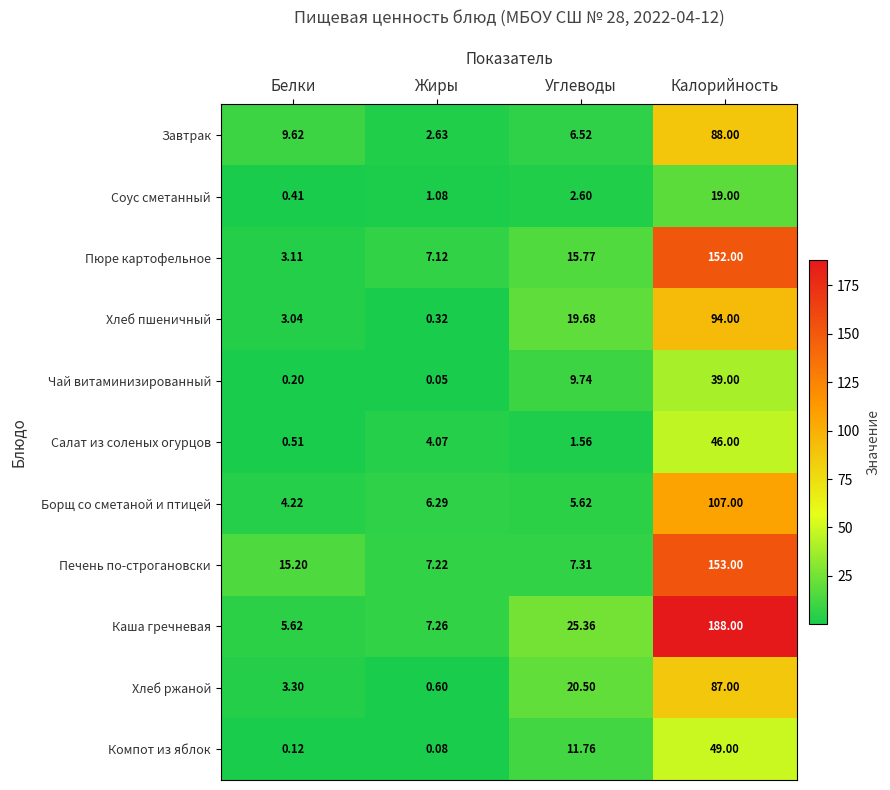

Which series has the largest total across all categories?

Каша гречневая